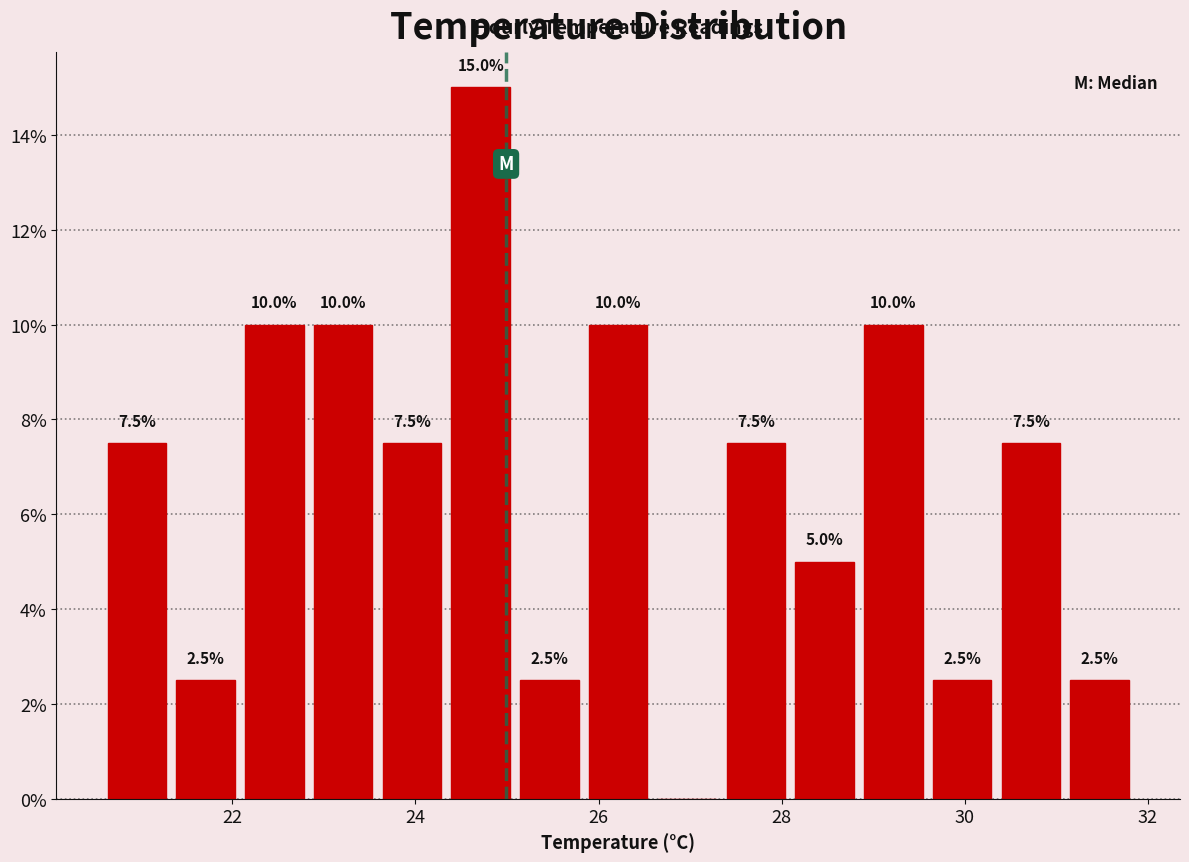

Read against the x-axis, roughly where is the centre of the tallest bar?

24.8